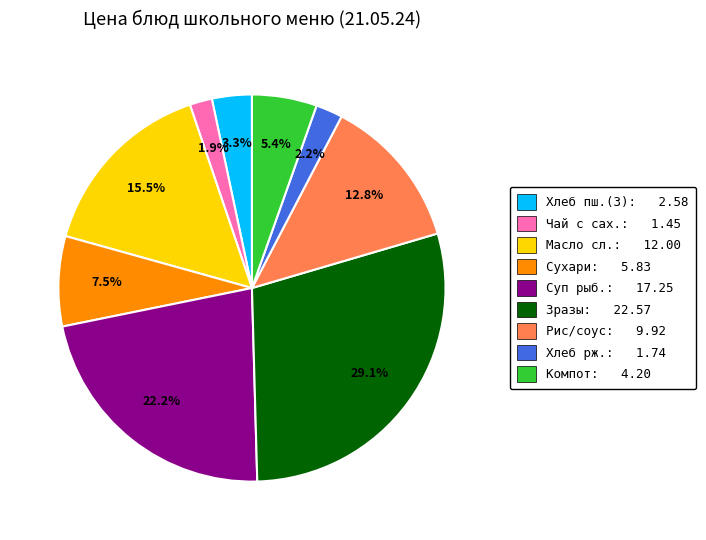

Count the number of slices in the pie.

9